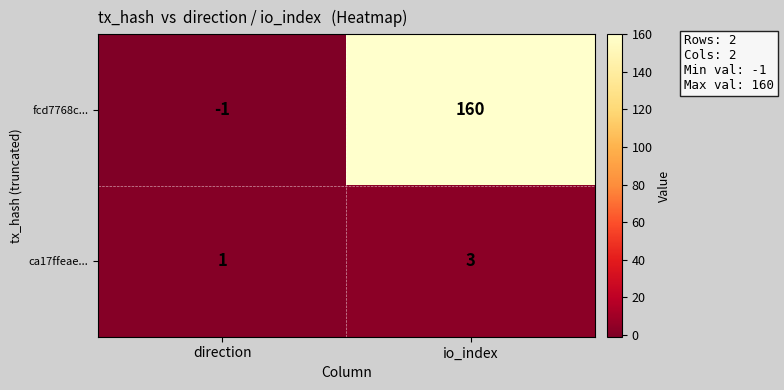

What is the greatest value displayed?

160